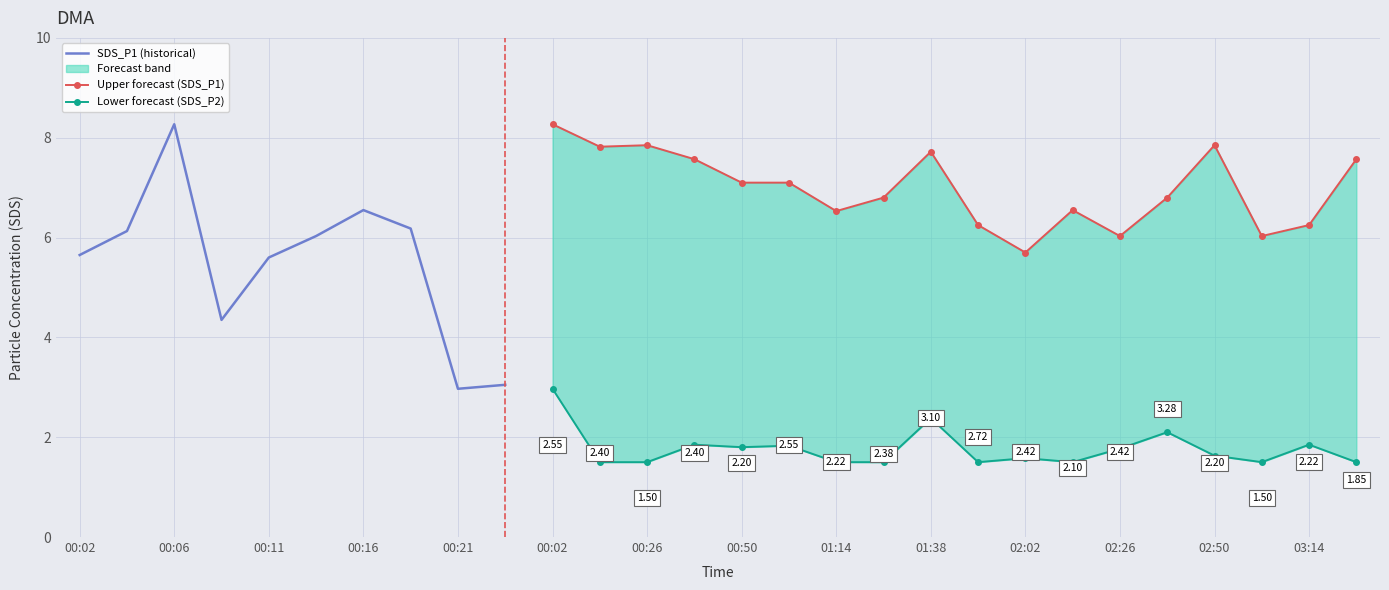

True or false: upper_band and lower_band intersect in this chart.

False